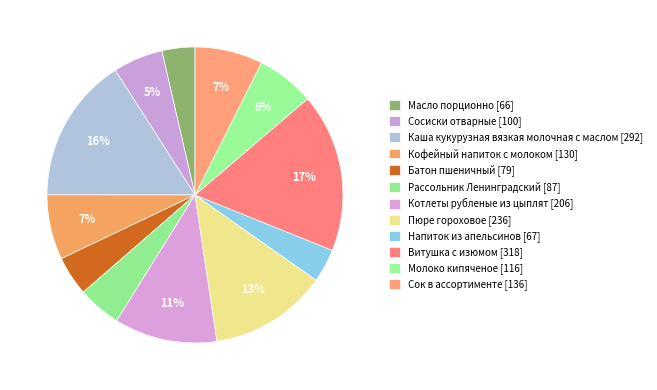

What portion of the pie excludes Молоко кипяченое?

93.7%